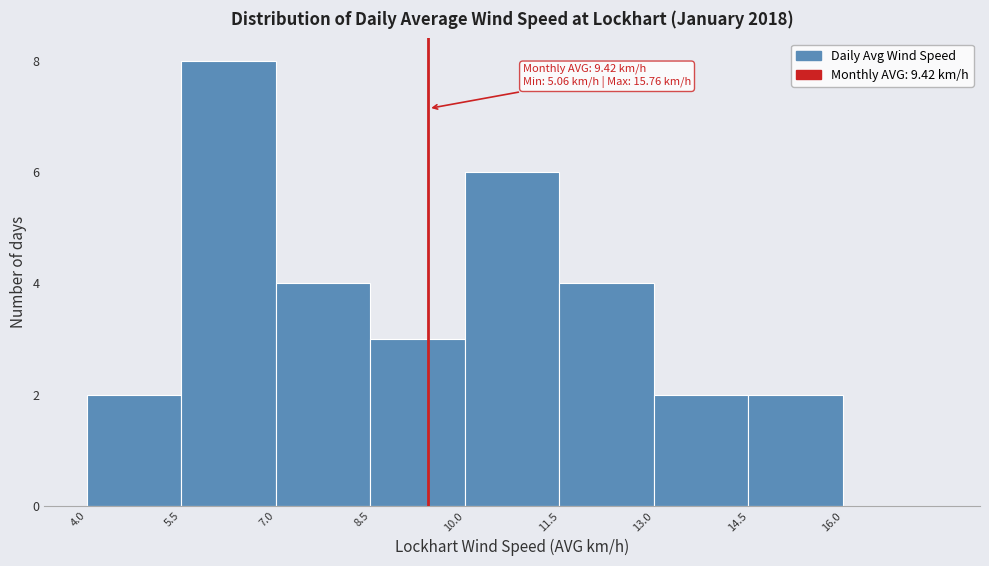

Which range on the x-axis has the tallest bar?

5.5 to 7.0